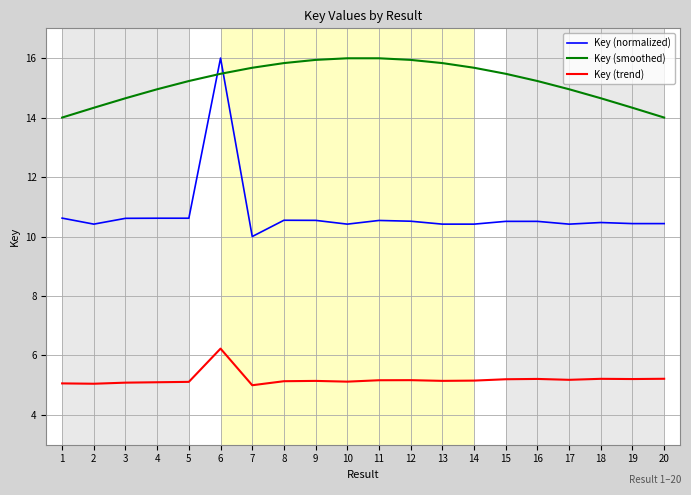

Rank the series by their average value, from lowest to highest.

Key (trend), Key (normalized), Key (smoothed)